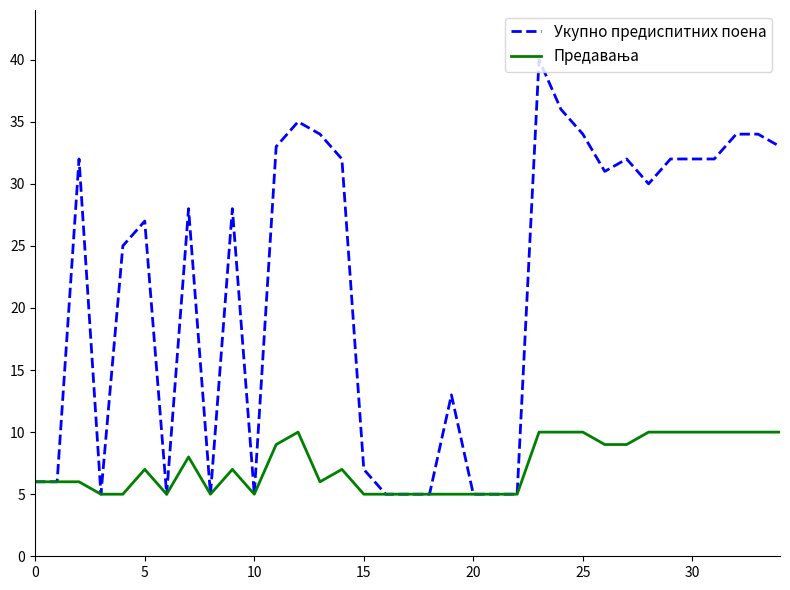

What is the minimum value for Укупно предиспитних поена?

5